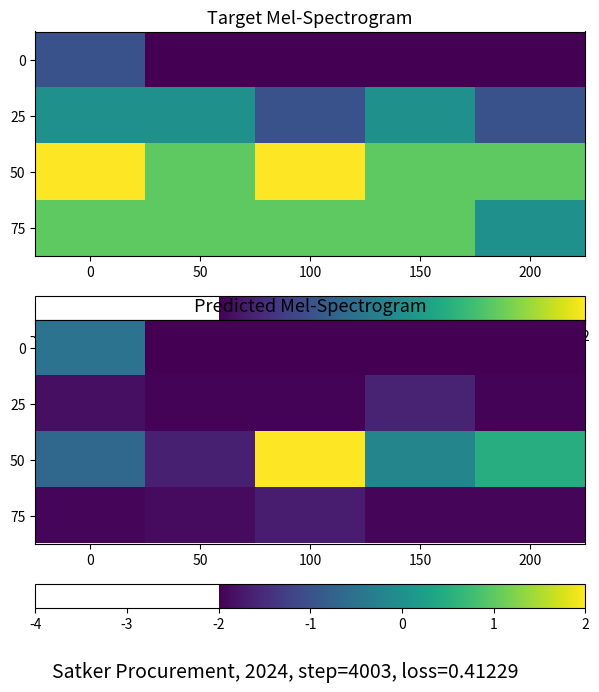

The value of 25 at 150 is -2.3. True or false?

False